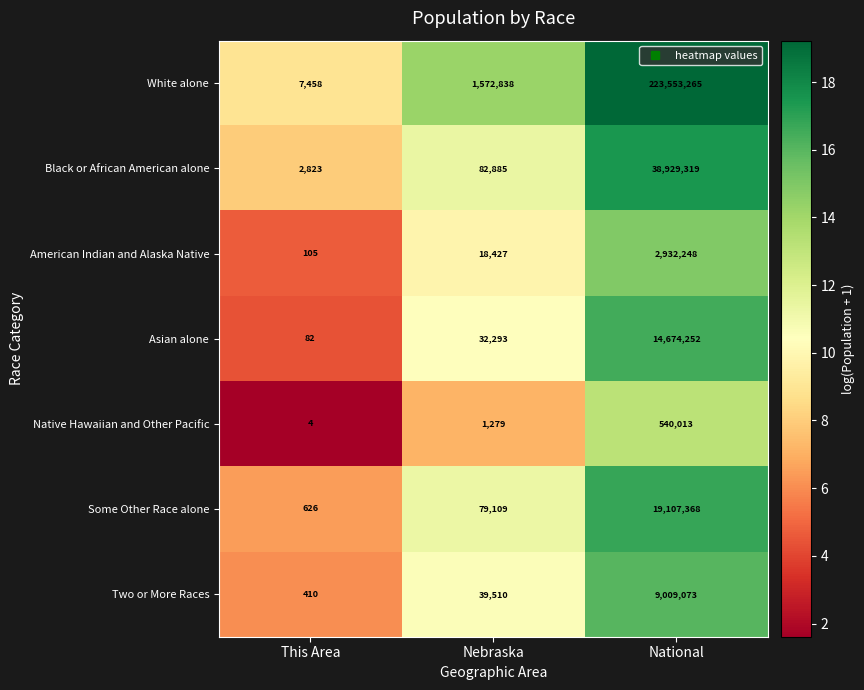

At which category is the sum across all series the highest?

National